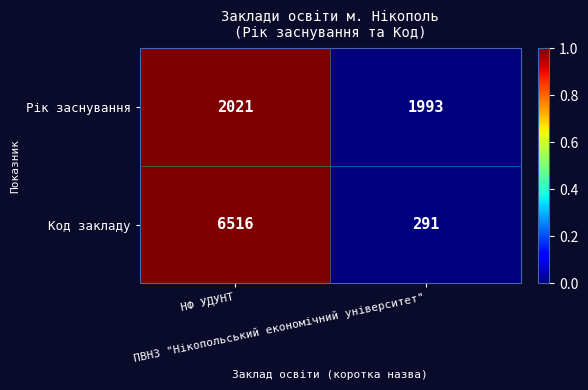

Count the number of data series in this chart.

2